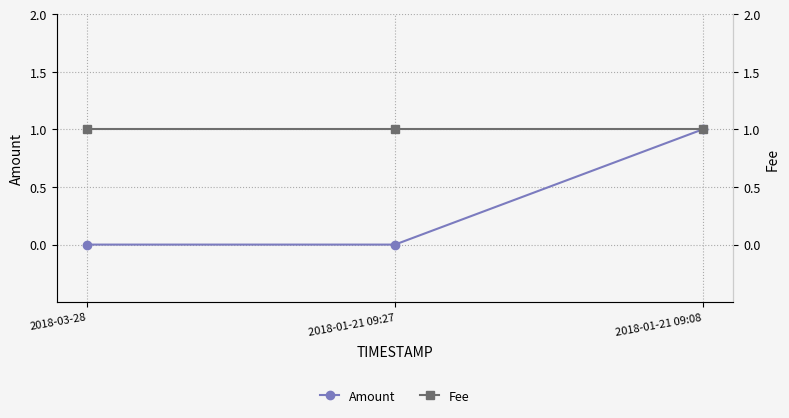

Which has a higher value, 2018-01-21 09:08 or 2018-01-21 09:27?

2018-01-21 09:08